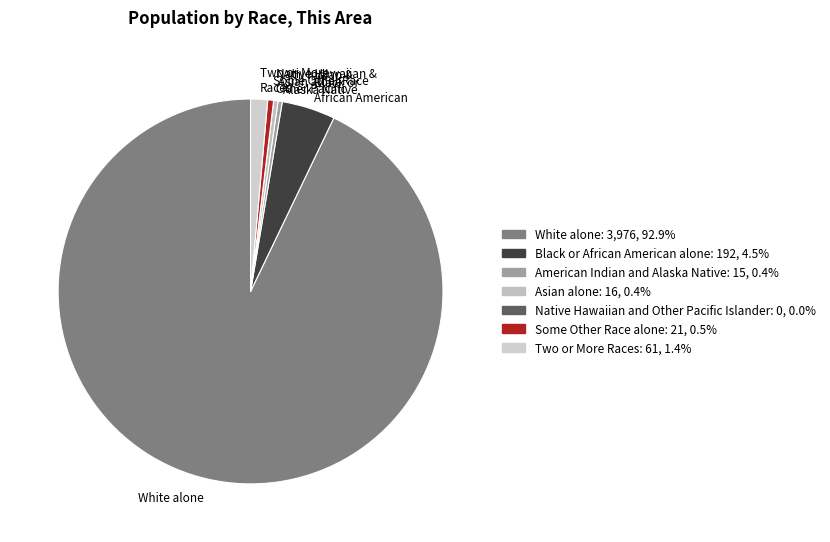

Is there any slice that represents more than half of the pie?

Yes